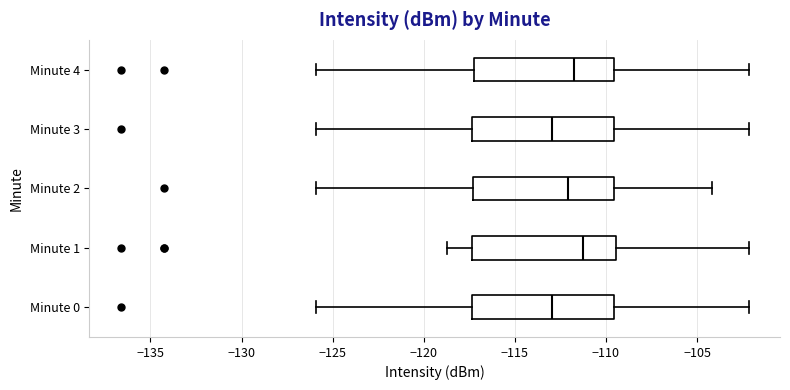

Which box has the furthest to the right median line?

Minute 1